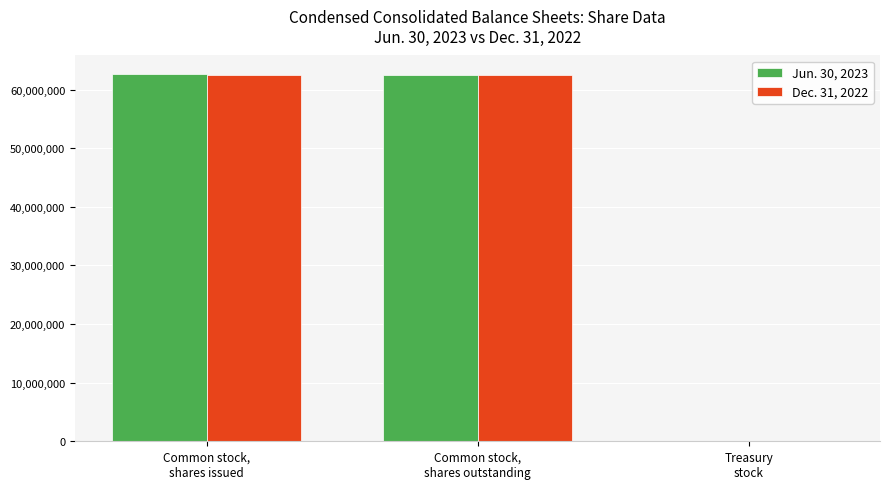

Are the bars grouped side by side (vs. stacked)?

Yes